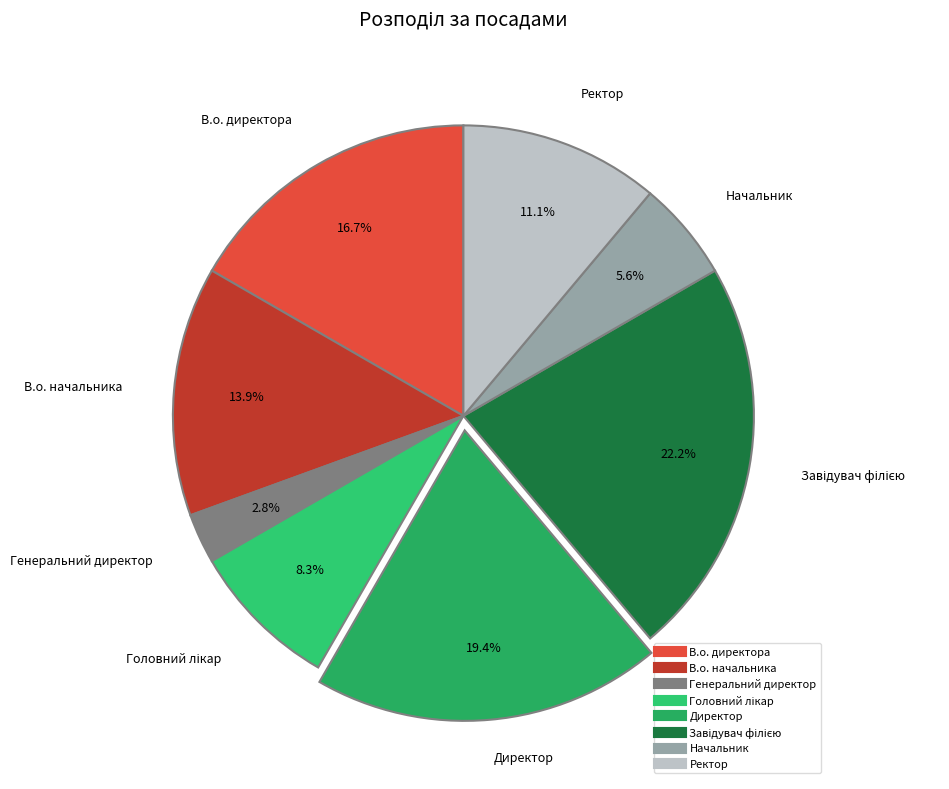

Does any single category account for the majority?

No